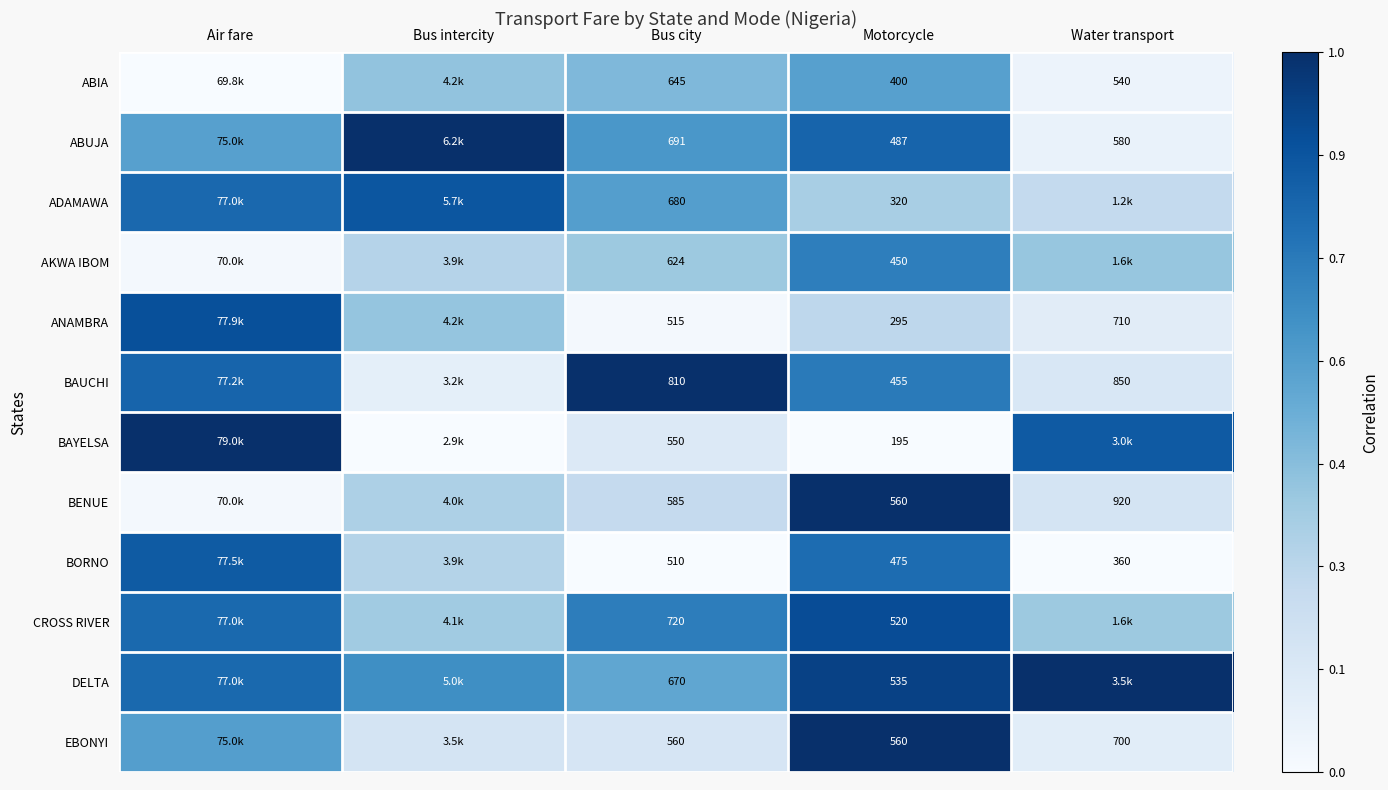

Is the value of BORNO at Motorcycle greater than the value of DELTA at Bus city?

No